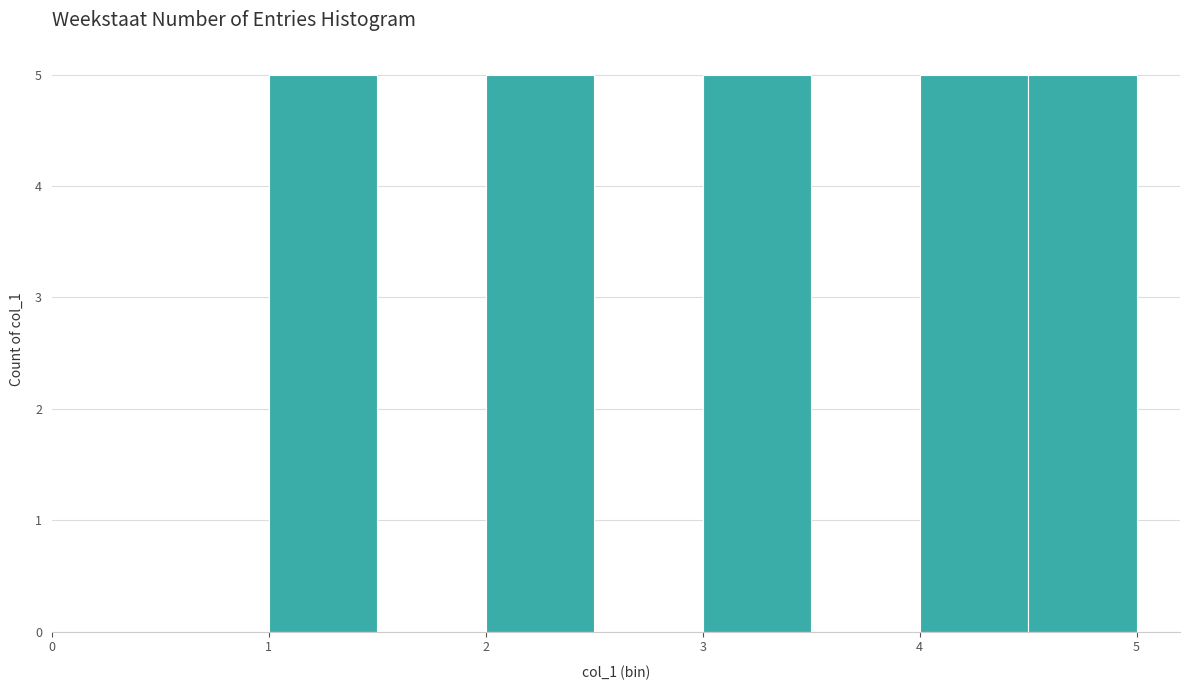

What is the height of the bar covering 1.0 to 1.5 on the x-axis? The values are not printed on the chart, so give them approximately, as read against the axis.

5